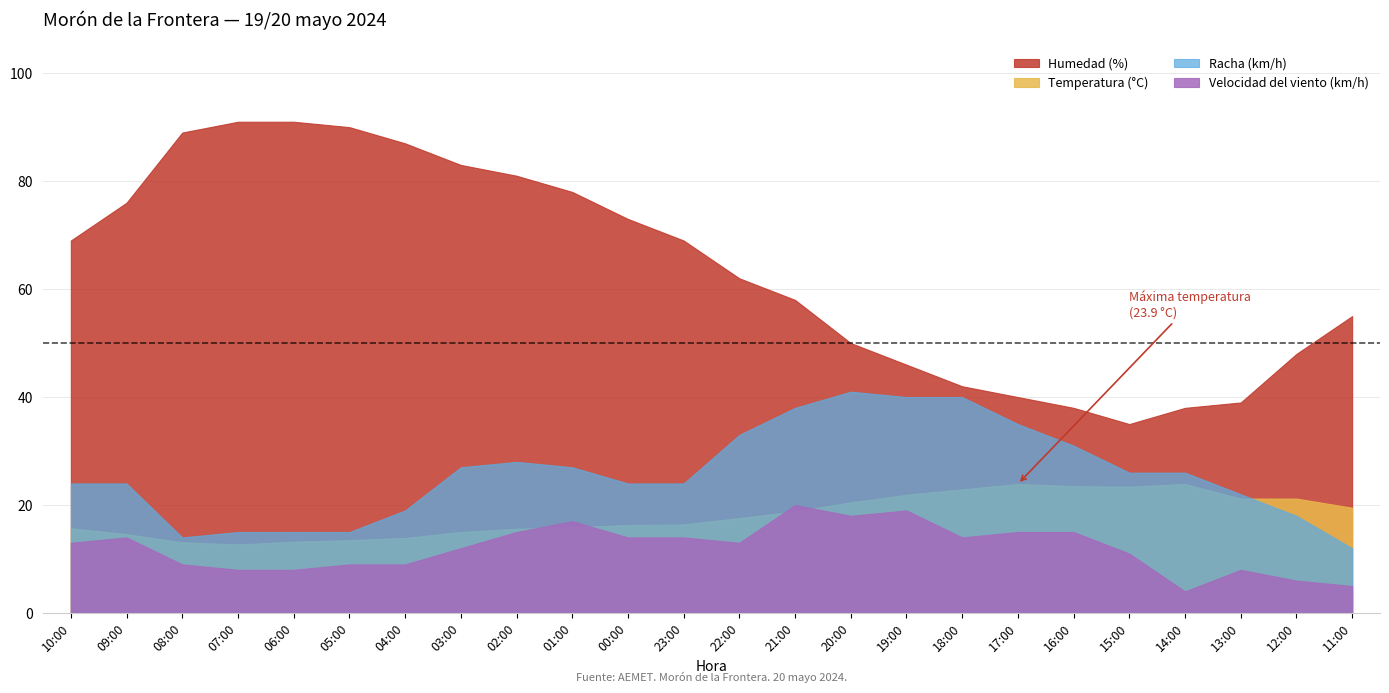

Which series has the largest total across all categories?

Humedad (%)